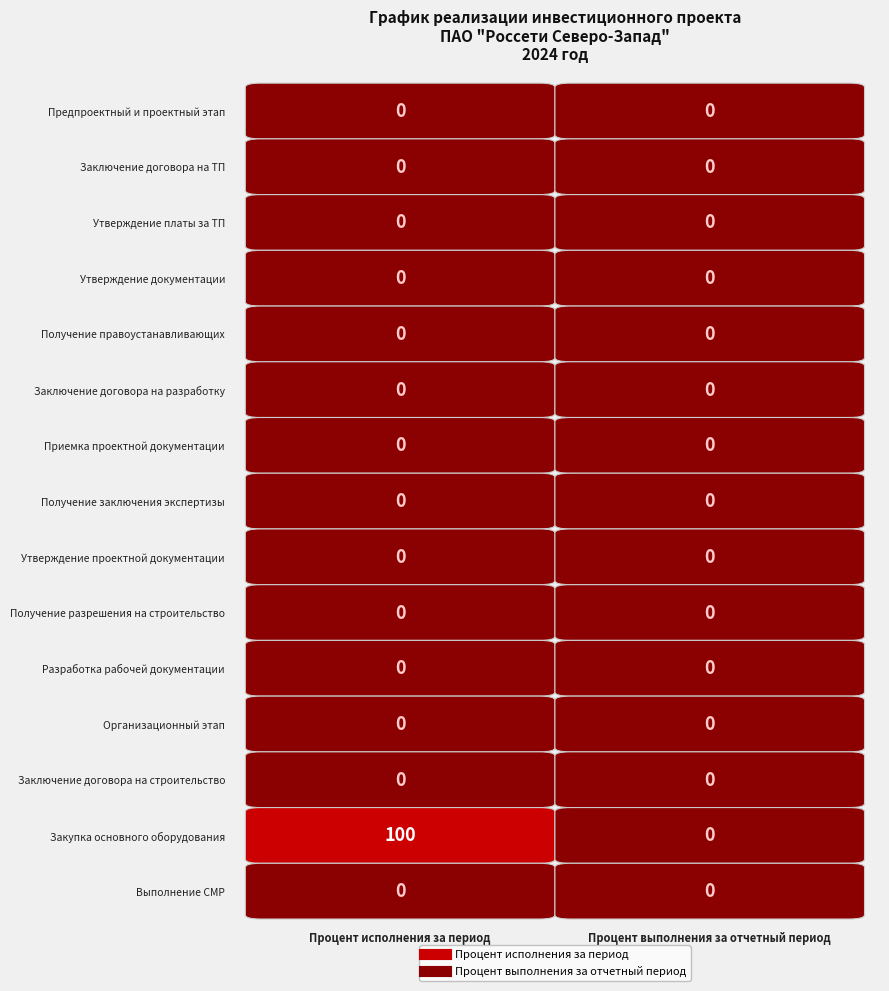

Reading left to right, transcribe all the data shown in this chart.

Предпроектный и проектный этап: 0	0
Заключение договора на ТП: 0	0
Утверждение платы за ТП: 0	0
Утверждение документации: 0	0
Получение правоустанавливающих: 0	0
Заключение договора на разработку: 0	0
Приемка проектной документации: 0	0
Получение заключения экспертизы: 0	0
Утверждение проектной документации: 0	0
Получение разрешения на строительство: 0	0
Разработка рабочей документации: 0	0
Организационный этап: 0	0
Заключение договора на строительство: 0	0
Закупка основного оборудования: 100	0
Выполнение СМР: 0	0